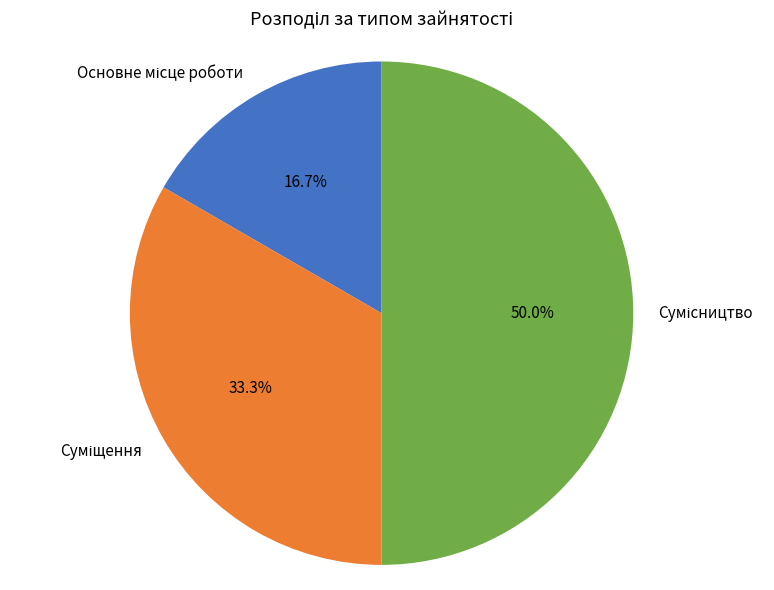

To the nearest percent, what is the average slice percentage?

33%